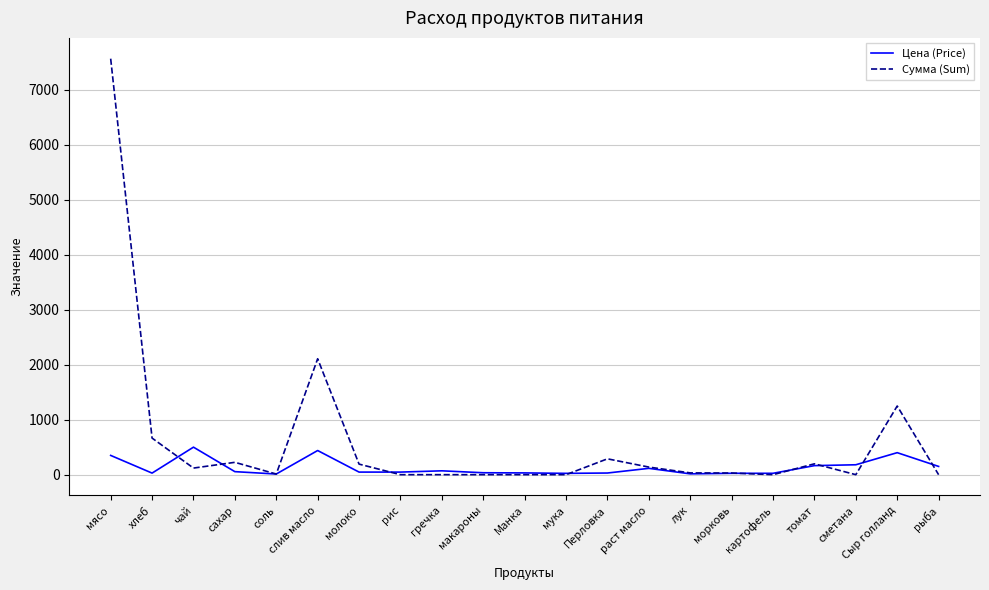

At how many categories does at least one series exceed 3804?

1